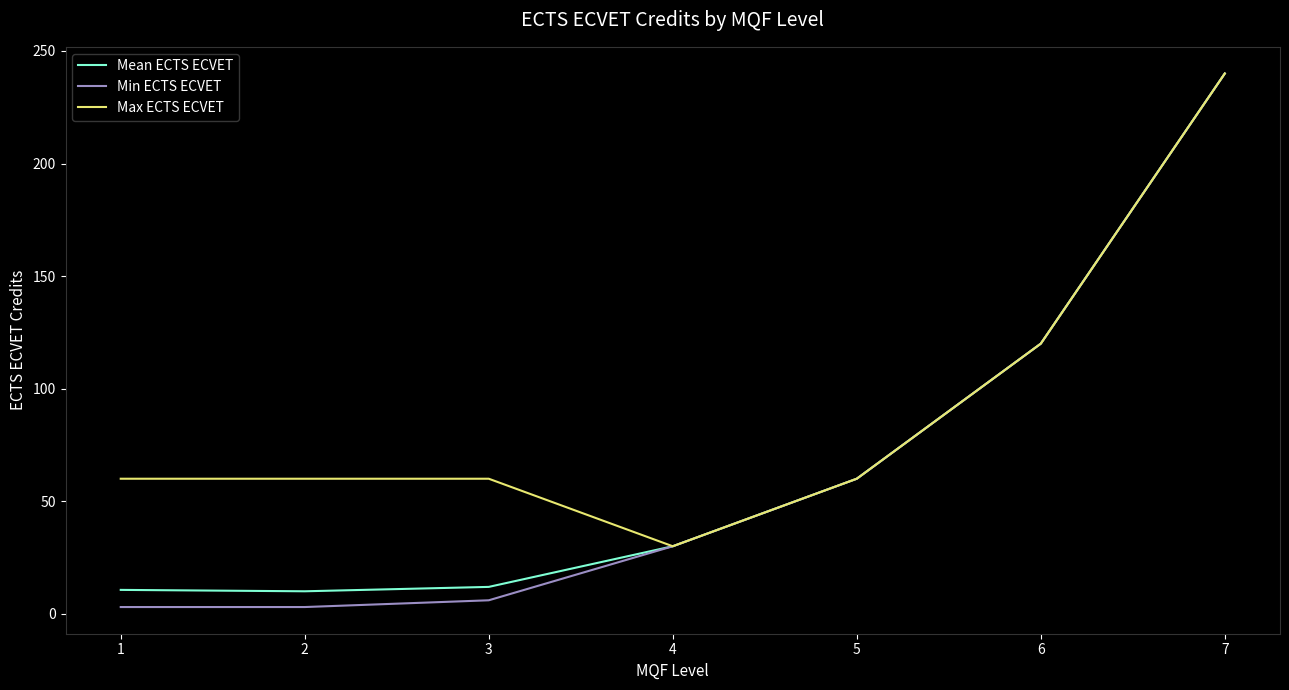

What is the difference between the second highest and minimum values in the Max ECTS ECVET series?

90.0